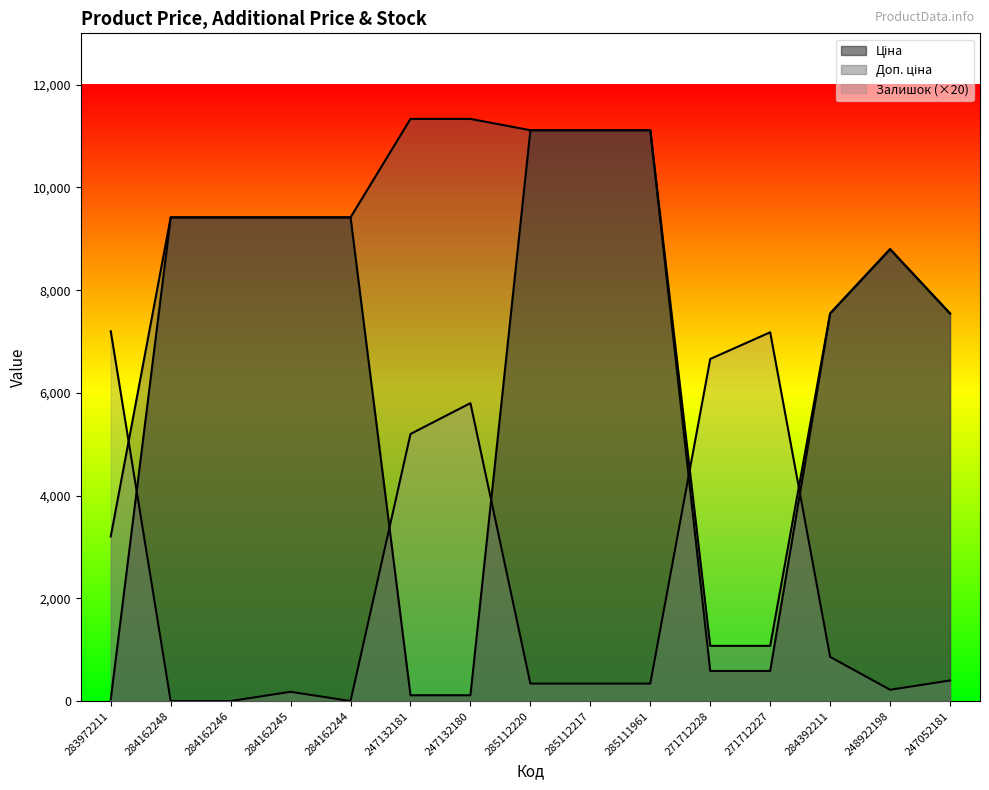

Which has a higher value, 285112217 or 284162245?

285112217